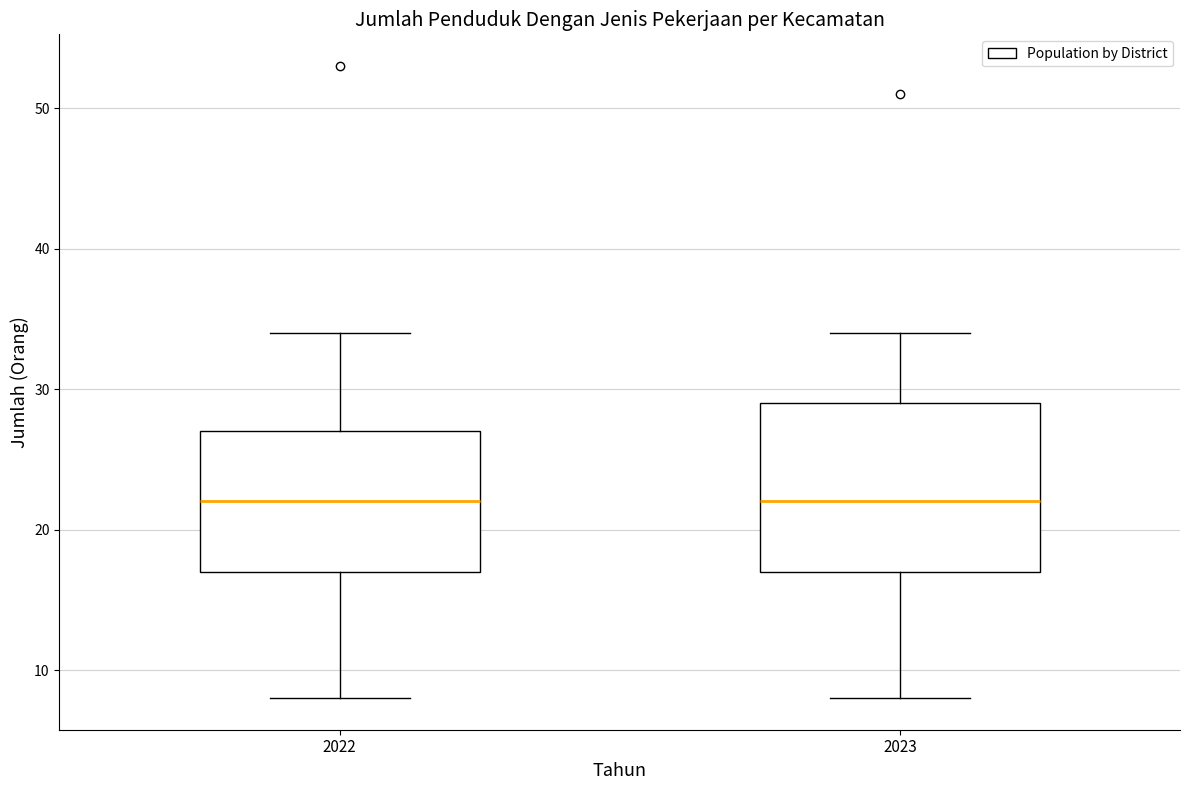

Reading left to right, transcribe this box plot: for each box, give where its median line is, the range the box spans, and where its two whiskers end, as read against the y-axis. The values are not printed on the chart, so give them approximately, as read against the axis.

2022: median 22, box 17 to 27, whiskers 8 to 34
2023: median 22, box 17 to 29, whiskers 8 to 34